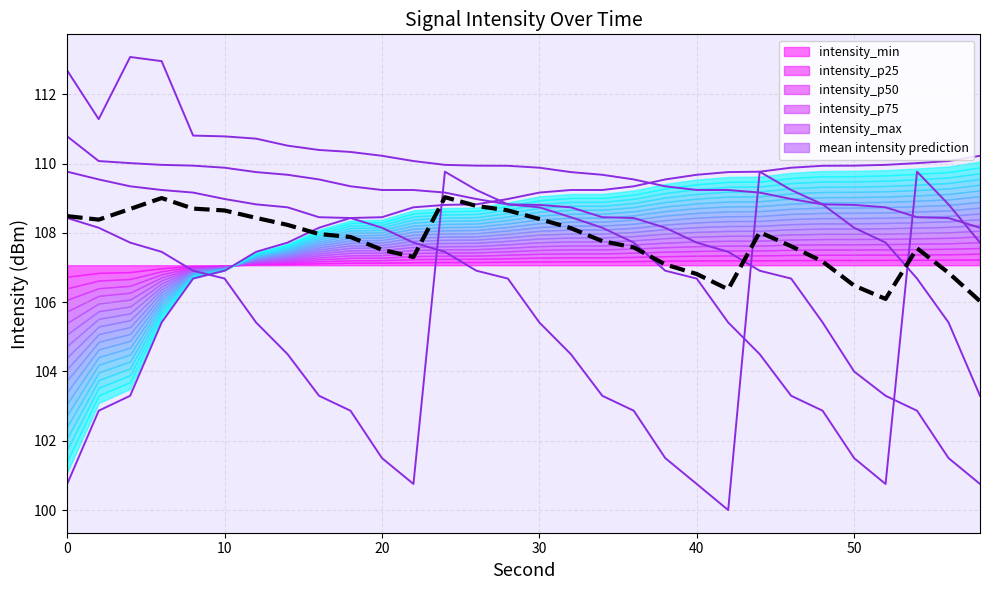

What is the maximum value shown in the chart?

113.1